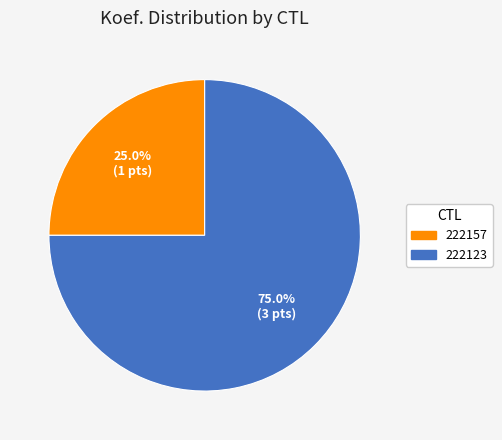

Is it true that 222157 is 25% of the pie?

True